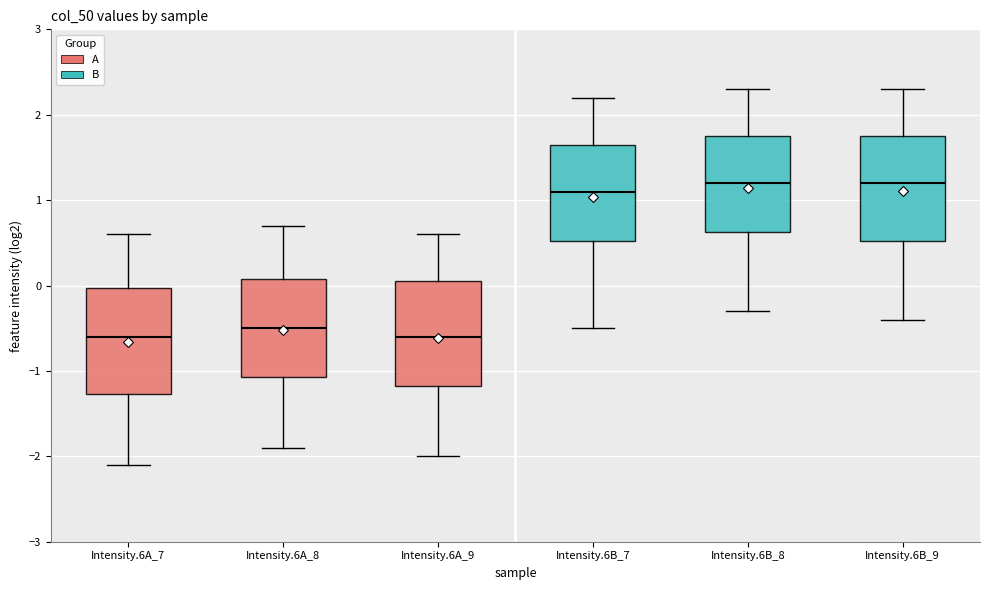

Where does the upper whisker of the box for Intensity.6A_8 end on the y-axis? The values are not printed on the chart, so give them approximately, as read against the axis.

0.7